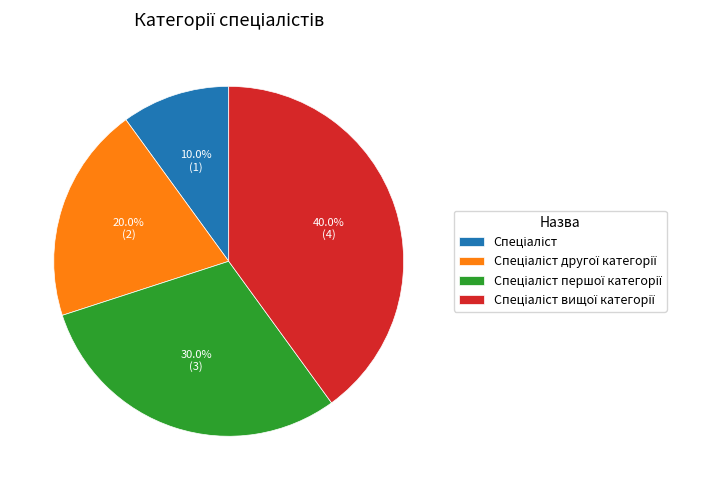

Is there a majority slice in this chart?

No